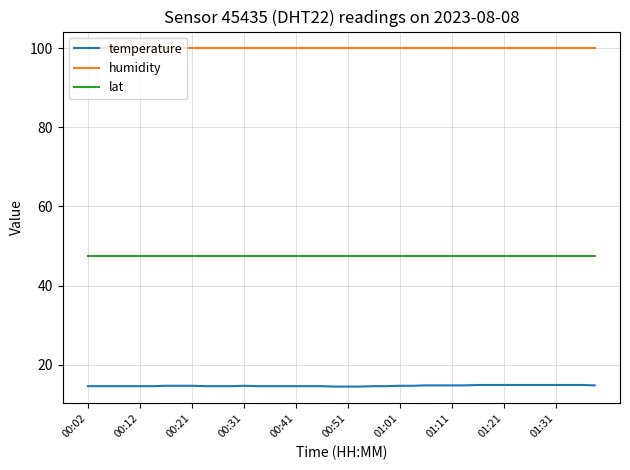

List the series in order of their peak value, highest first.

humidity, lat, temperature